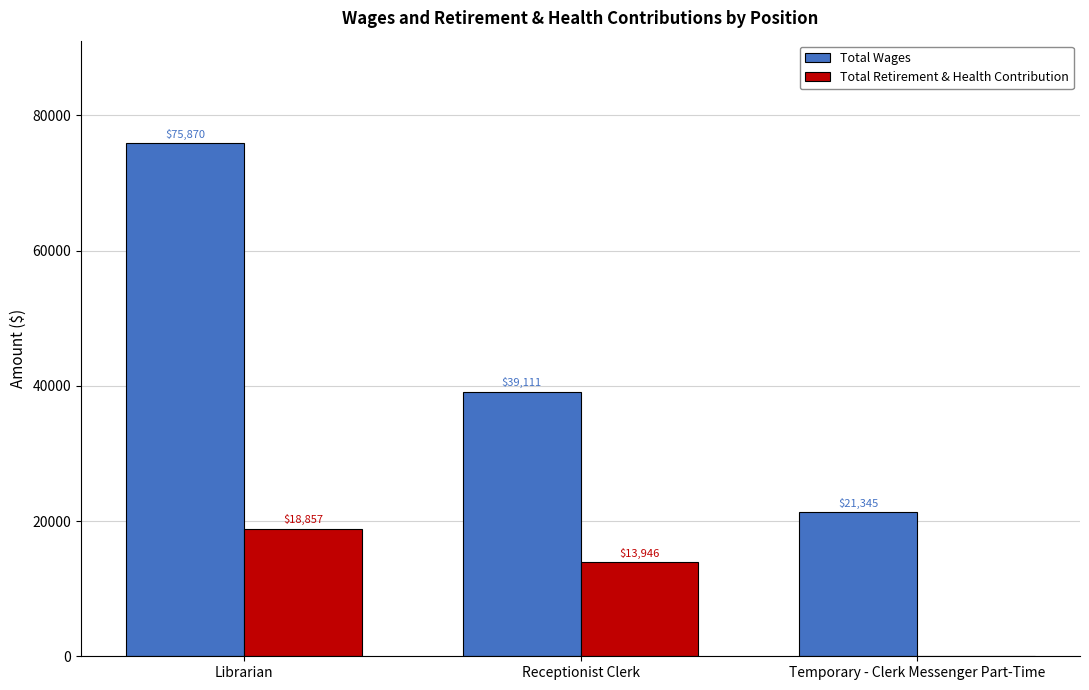

What is the sum of all Total Retirement & Health Contribution values?

32803